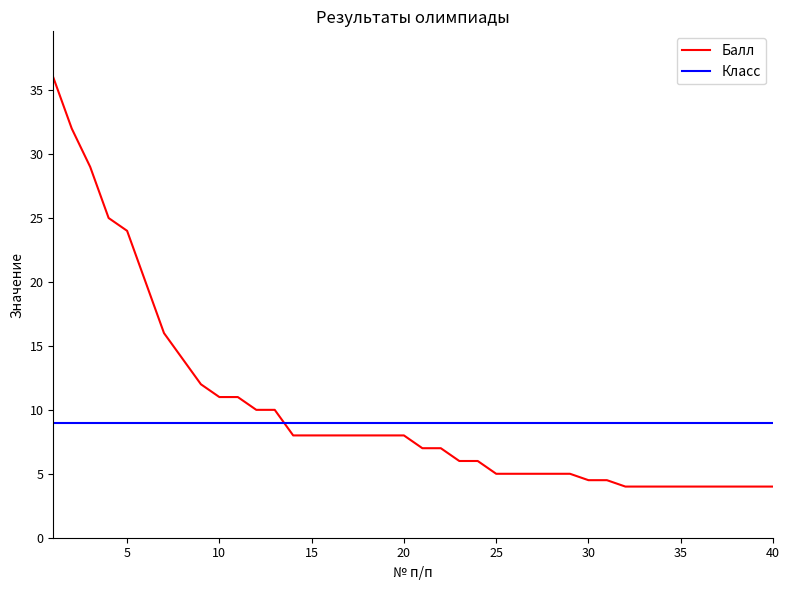

Which series has the largest total across all categories?

Балл